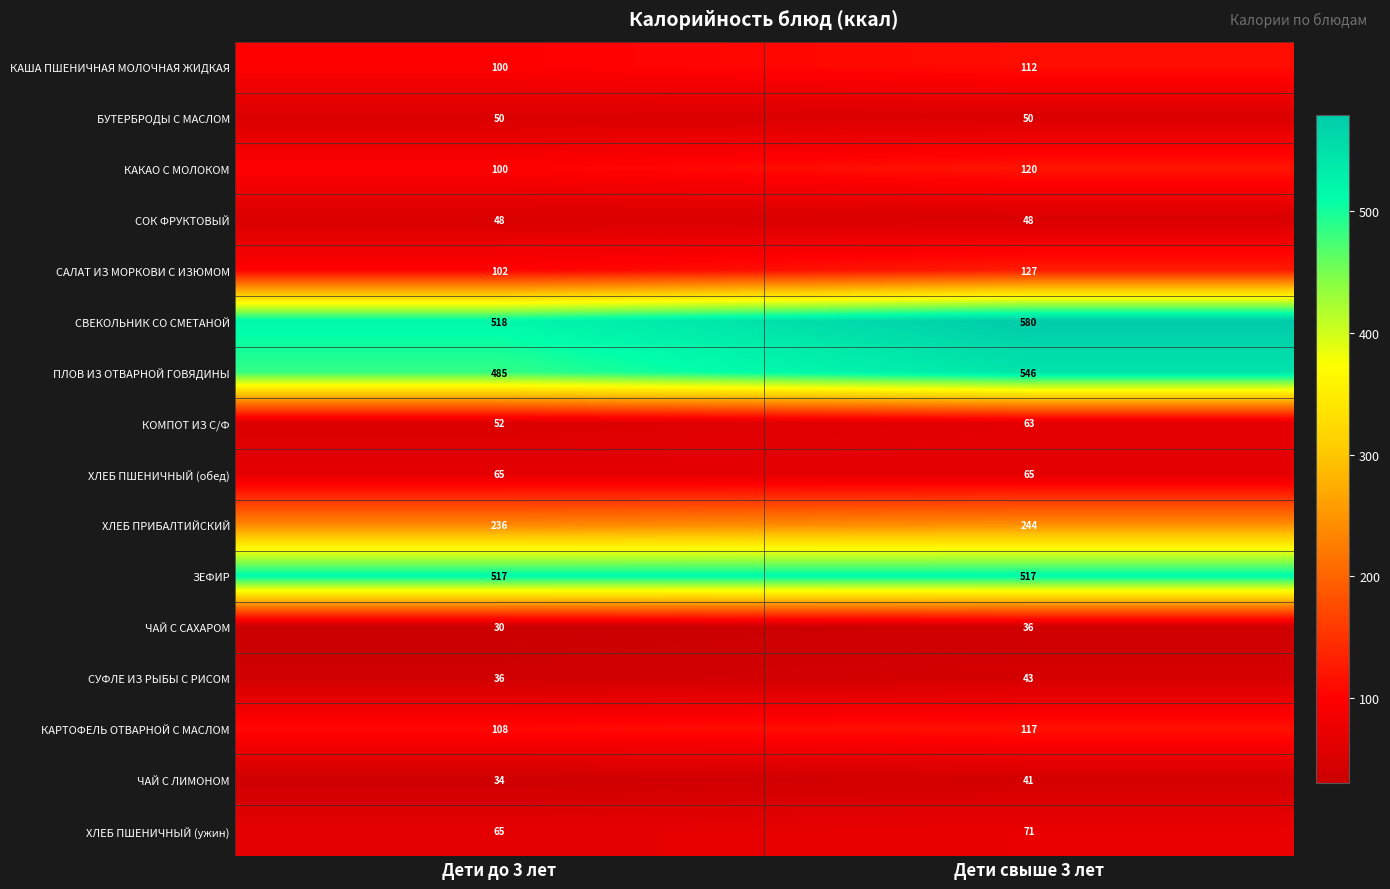

What is the sum of the ХЛЕБ ПШЕНИЧНЫЙ (ужин) values at Дети до 3 лет and Дети свыше 3 лет?

136